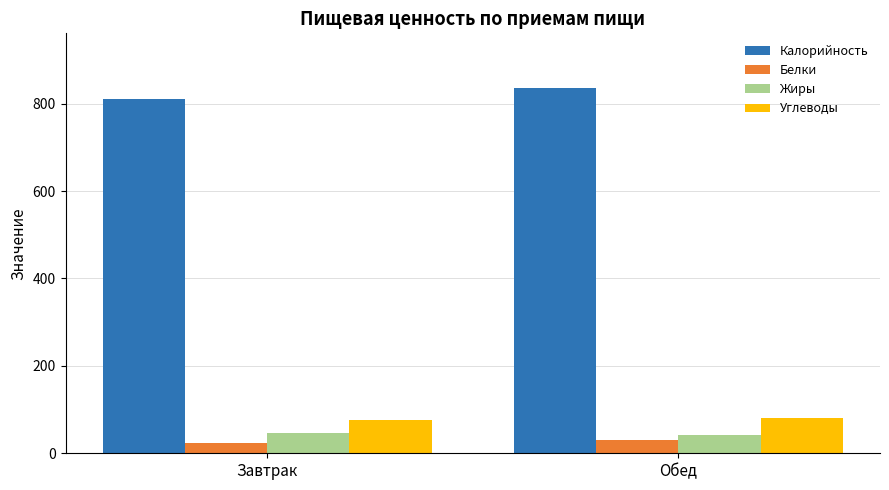

What is the difference between the Жиры values at Завтрак and Обед?

4.0